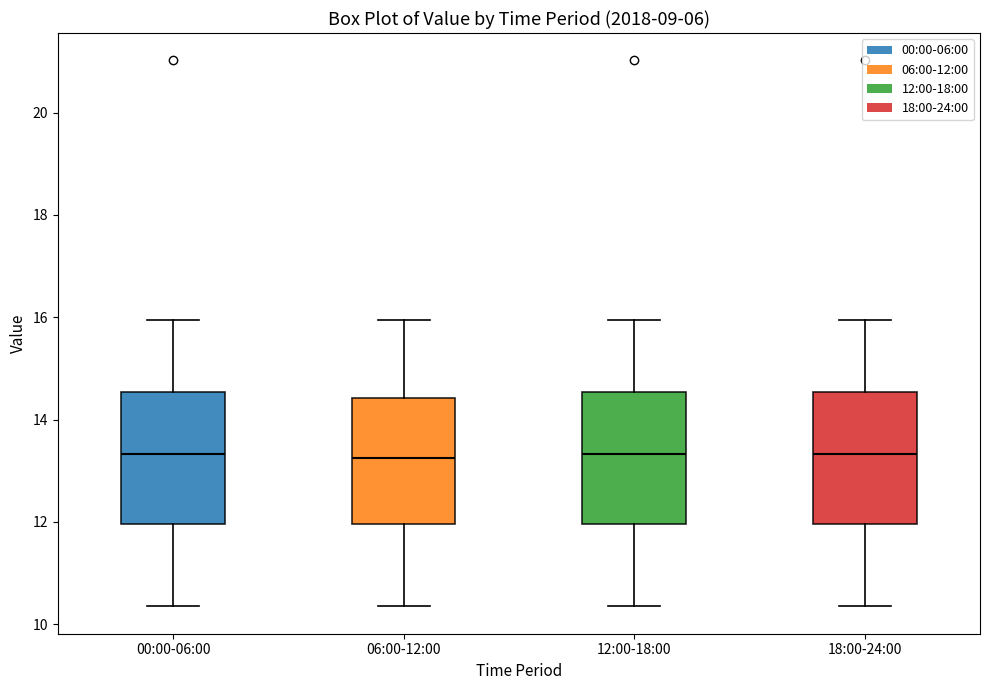

Where does the median line of the box for 18:00-24:00 sit on the y-axis? The values are not printed on the chart, so give them approximately, as read against the axis.

13.4